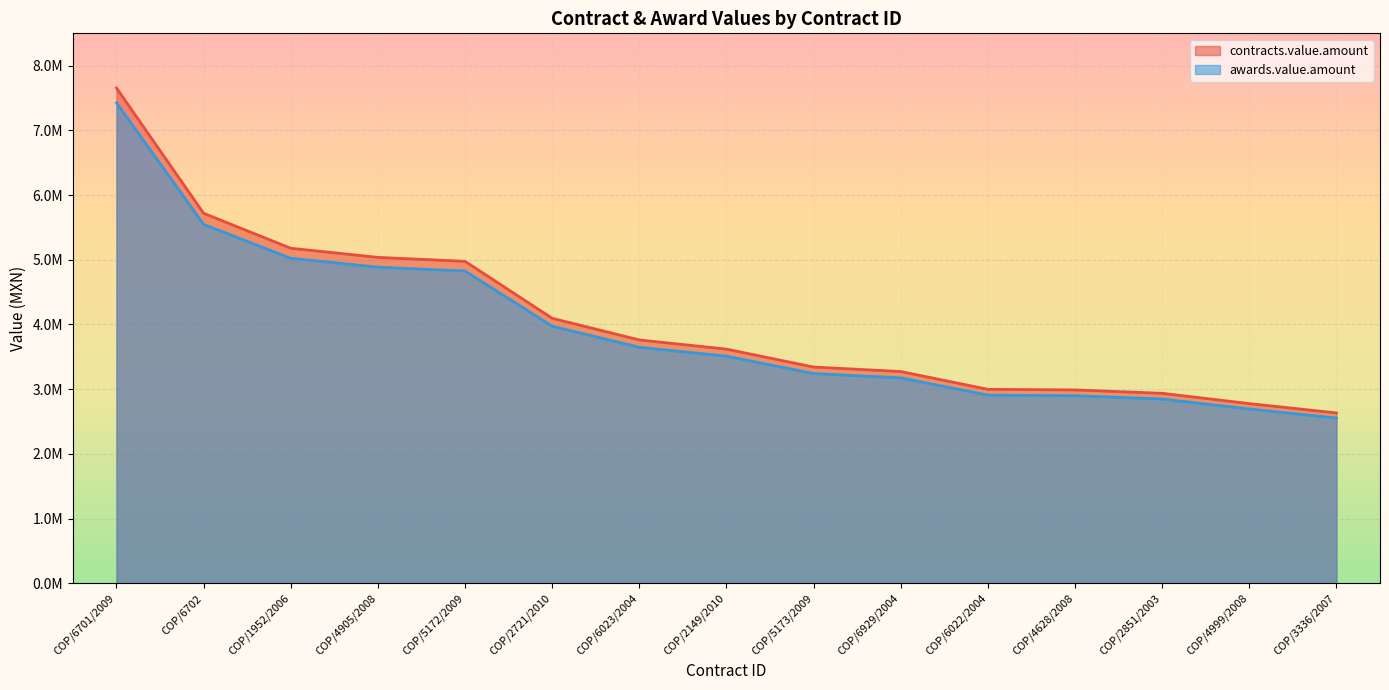

True or false: contracts.value.amount and awards.value.amount cross at least once.

False